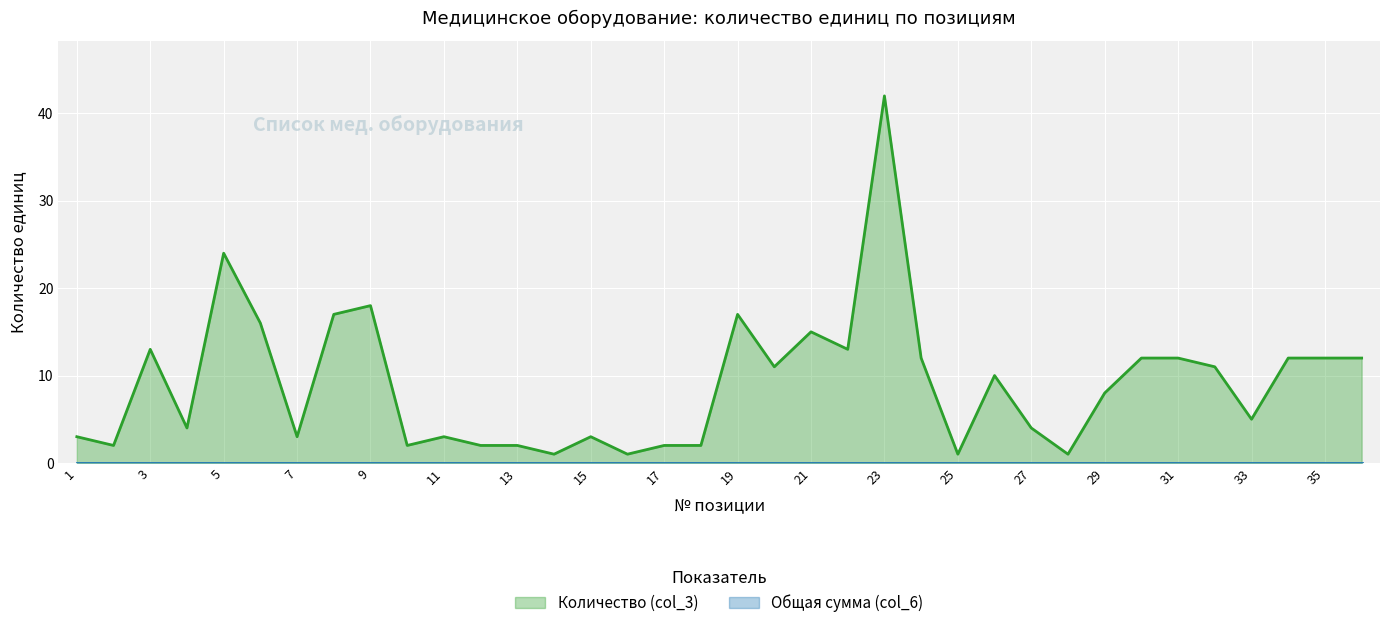

What is the difference between the maximum and minimum values?

41